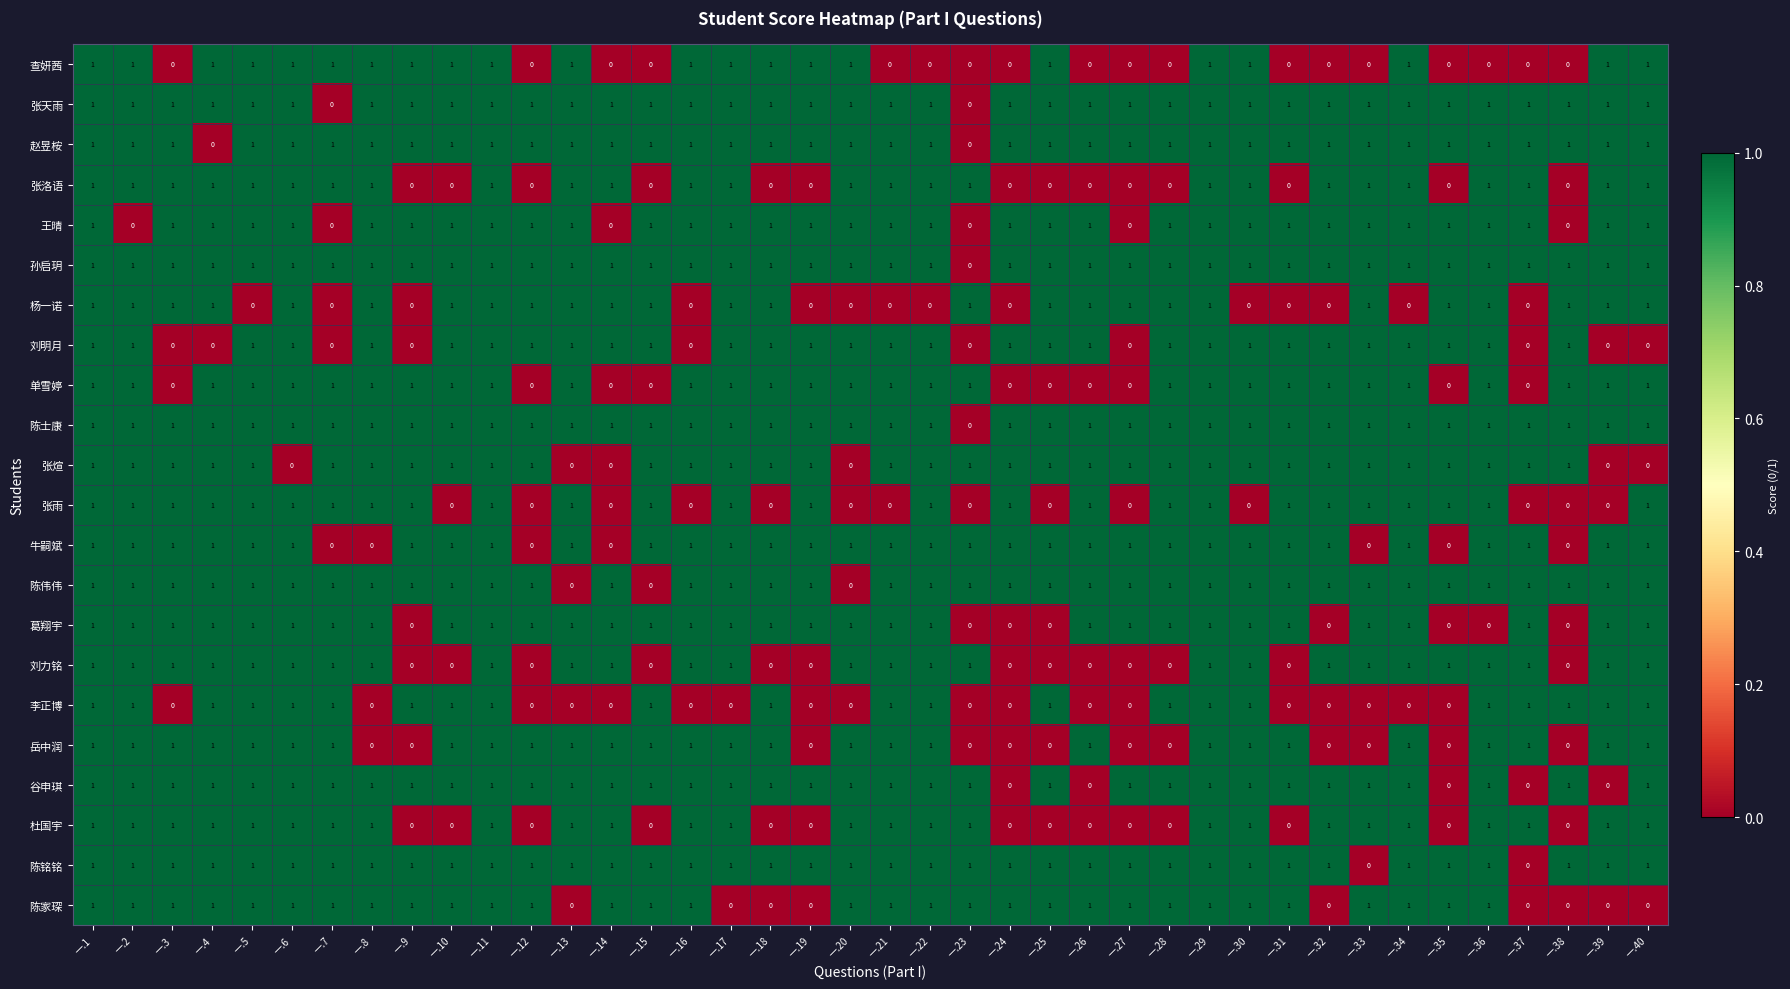

True or false: 刘力铭 has a value of 0 at 一.7.

False